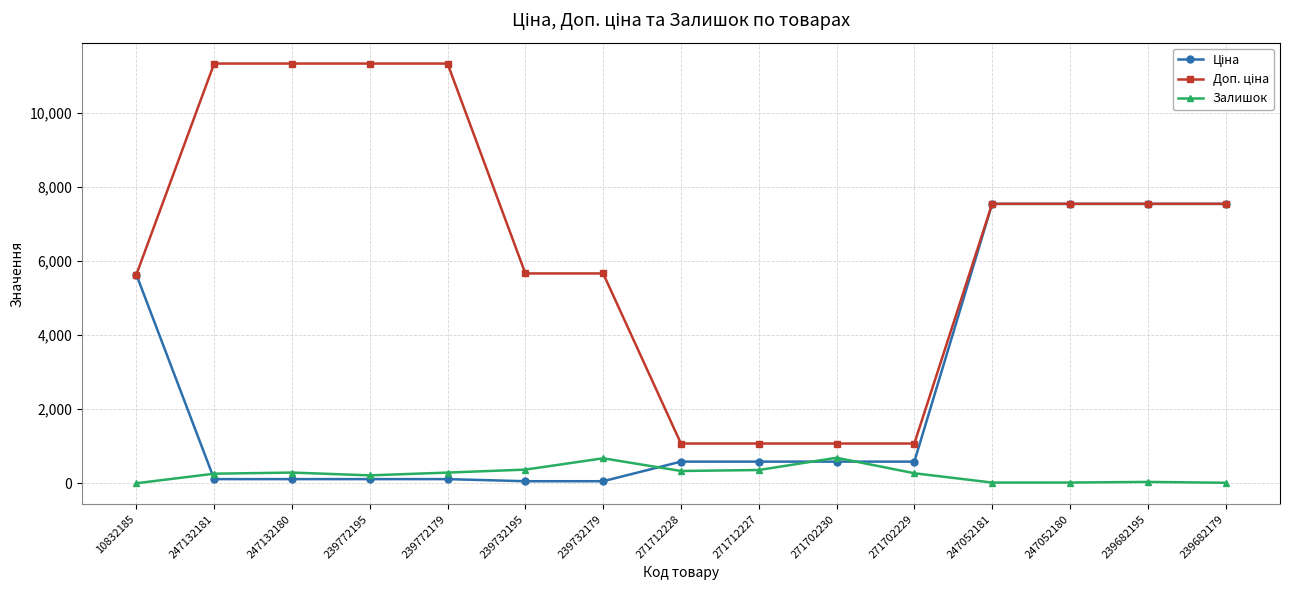

What is the difference between the highest and lowest values at 271702229?

802.5